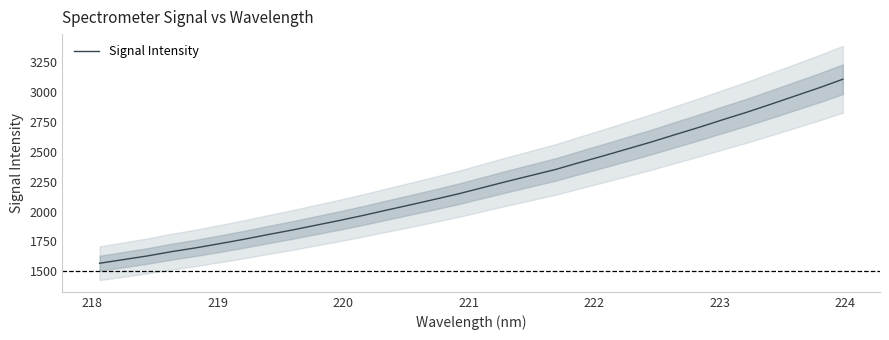

Is this an area chart (filled region under the line)?

No